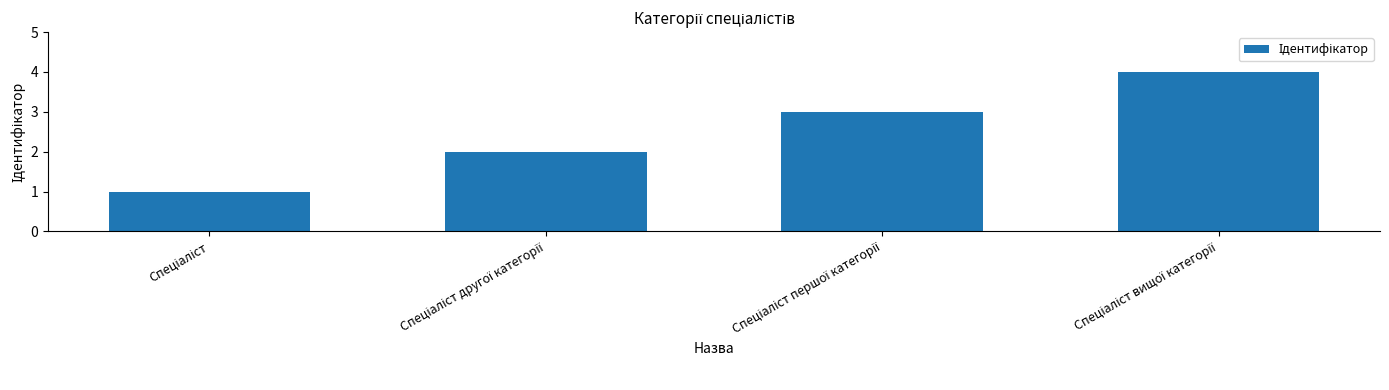

What is the sum of all values?

10